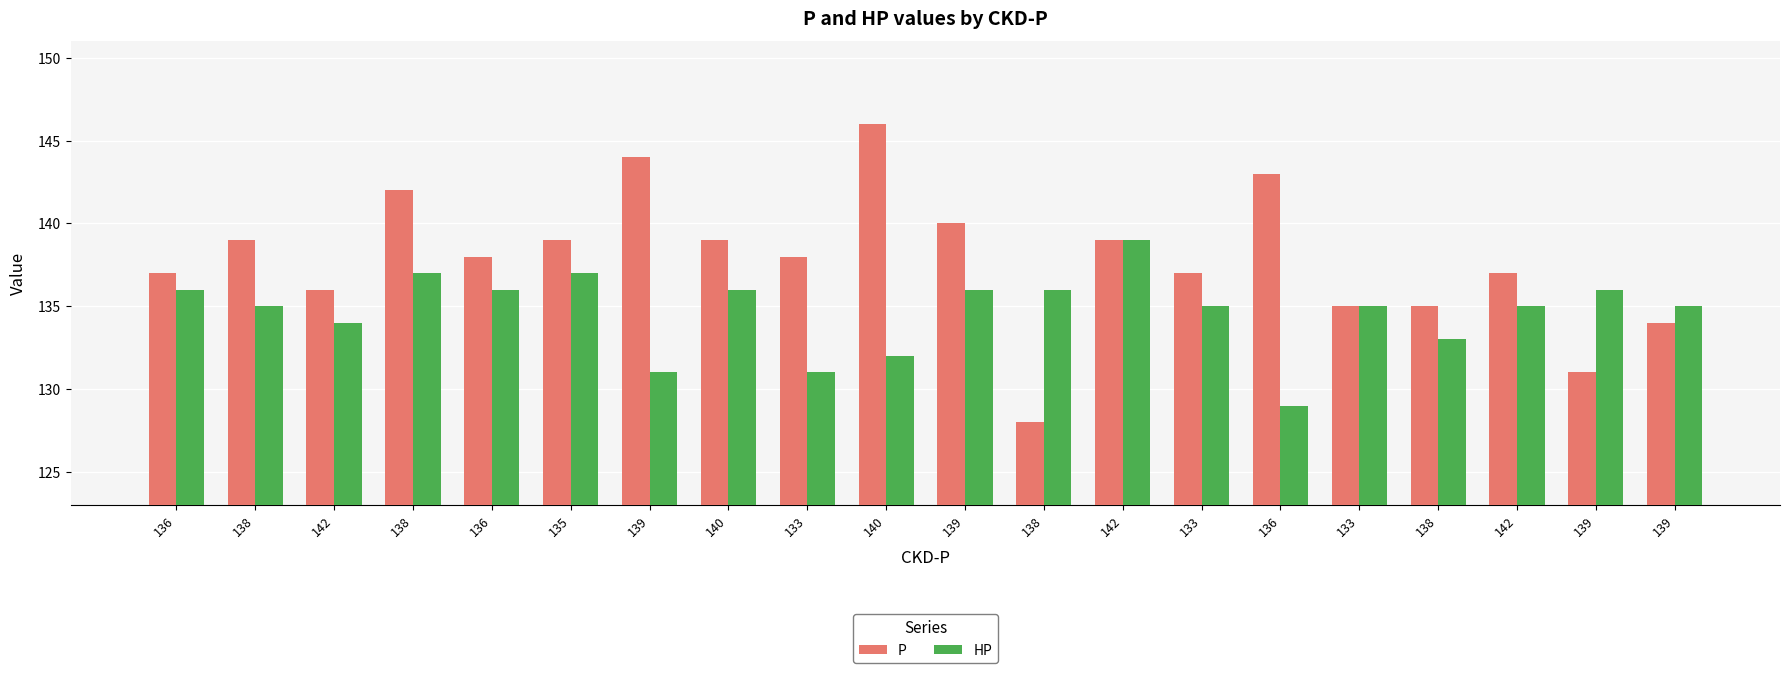

Count the HP values in the range 134 to 136.

12